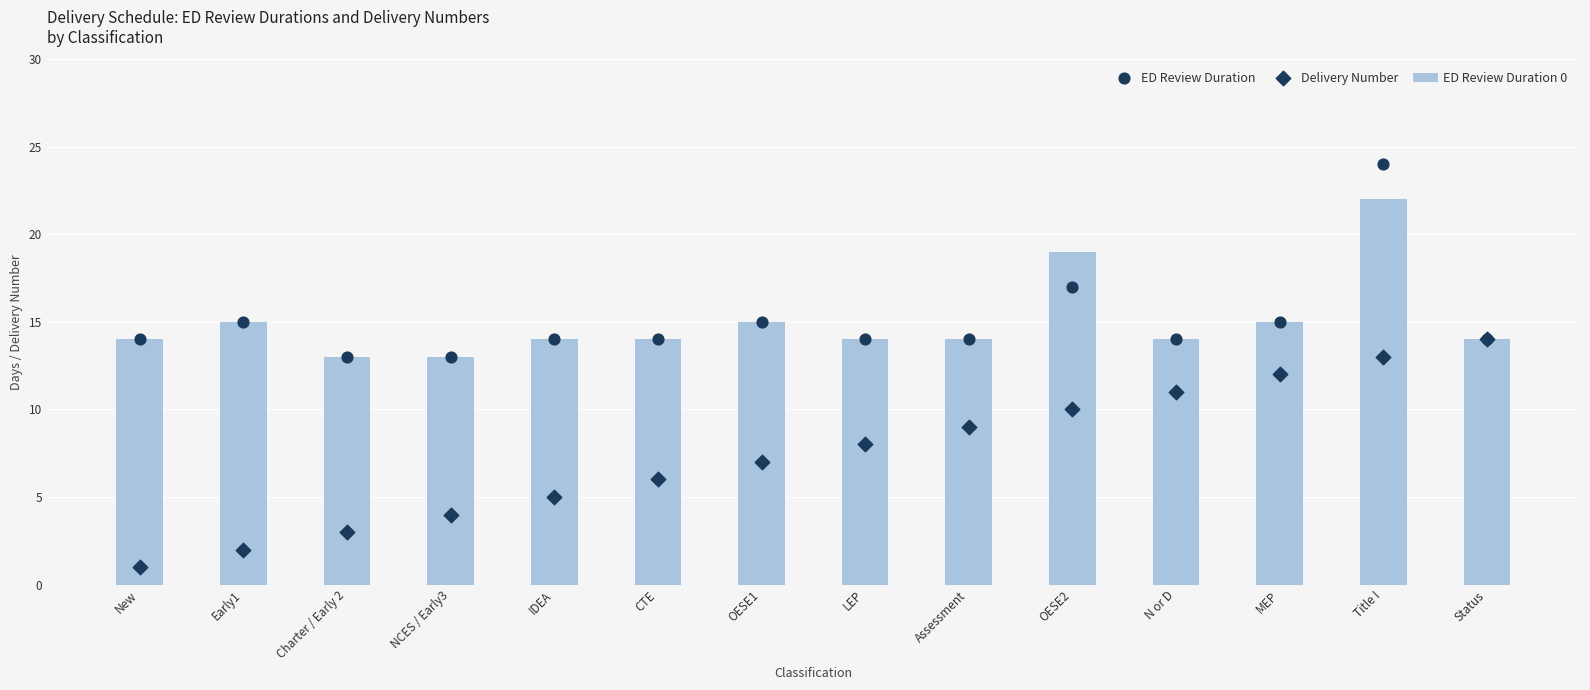

Is the value of Delivery Number at CTE greater than the value of ED Review Duration 0 at LEP?

No